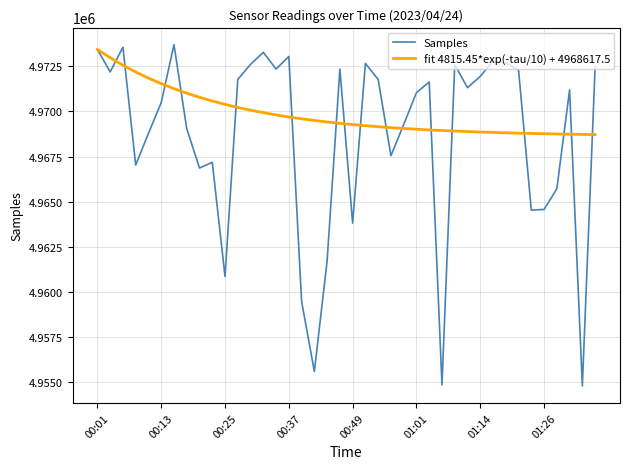

Which series has the widest spread of values?

Samples